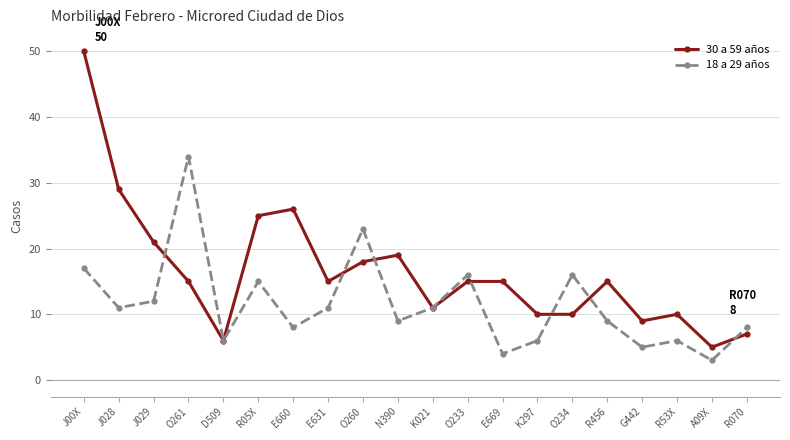

What is the difference between the maximum and second lowest values in the 30 a 59 años series?

44